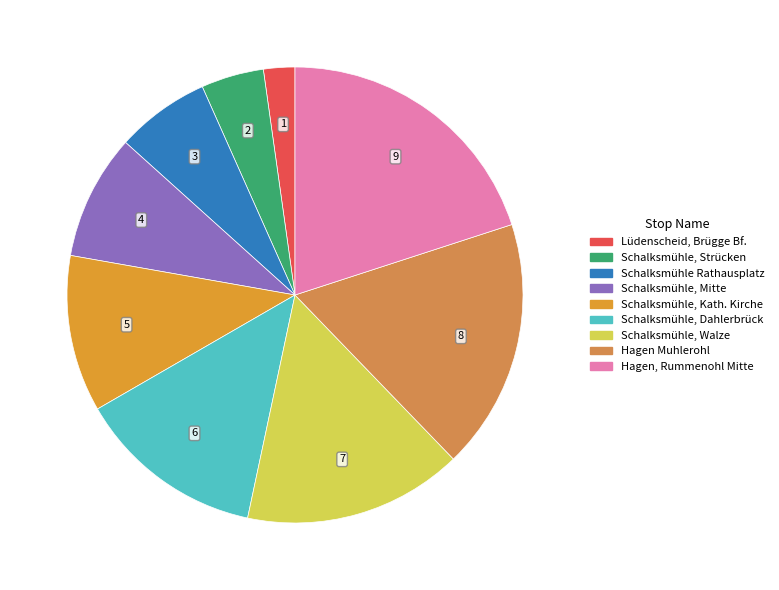

Is it true that Hagen Muhlerohl is 9% of the pie?

False